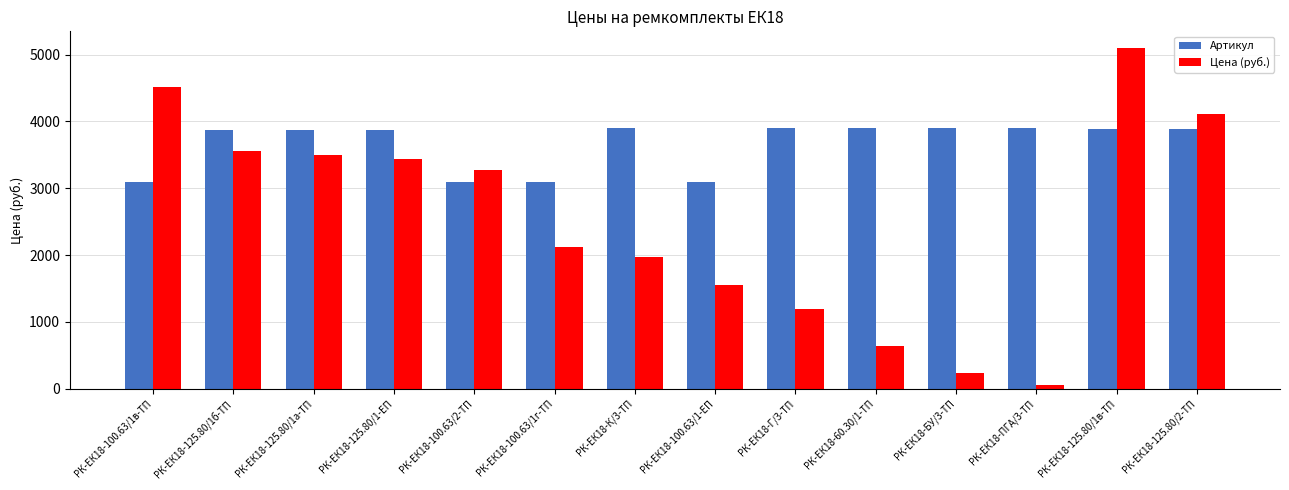

What is the minimum value shown in the chart?

55.4